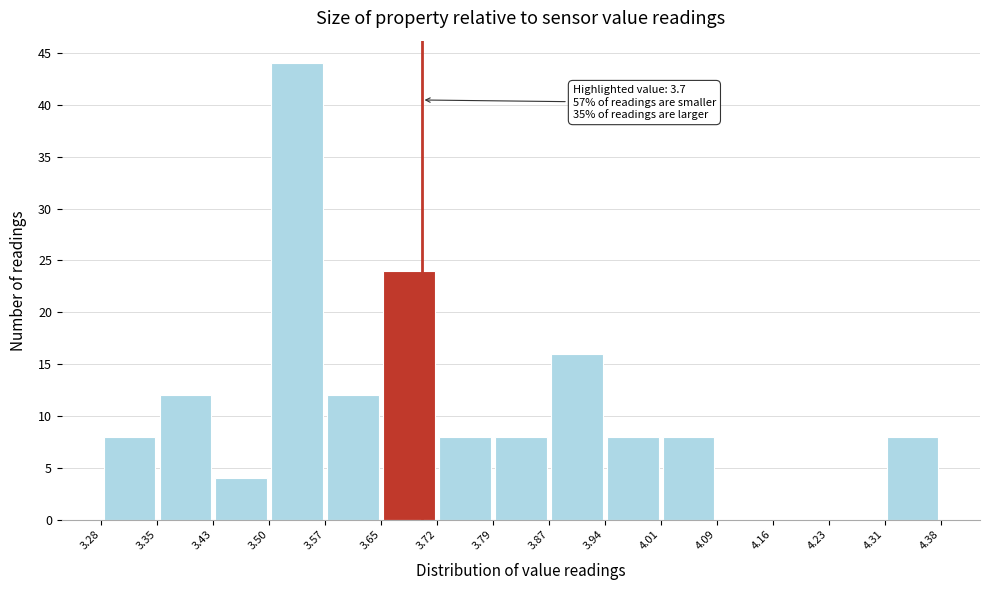

Which range on the x-axis has the tallest bar?

3.50 to 3.57